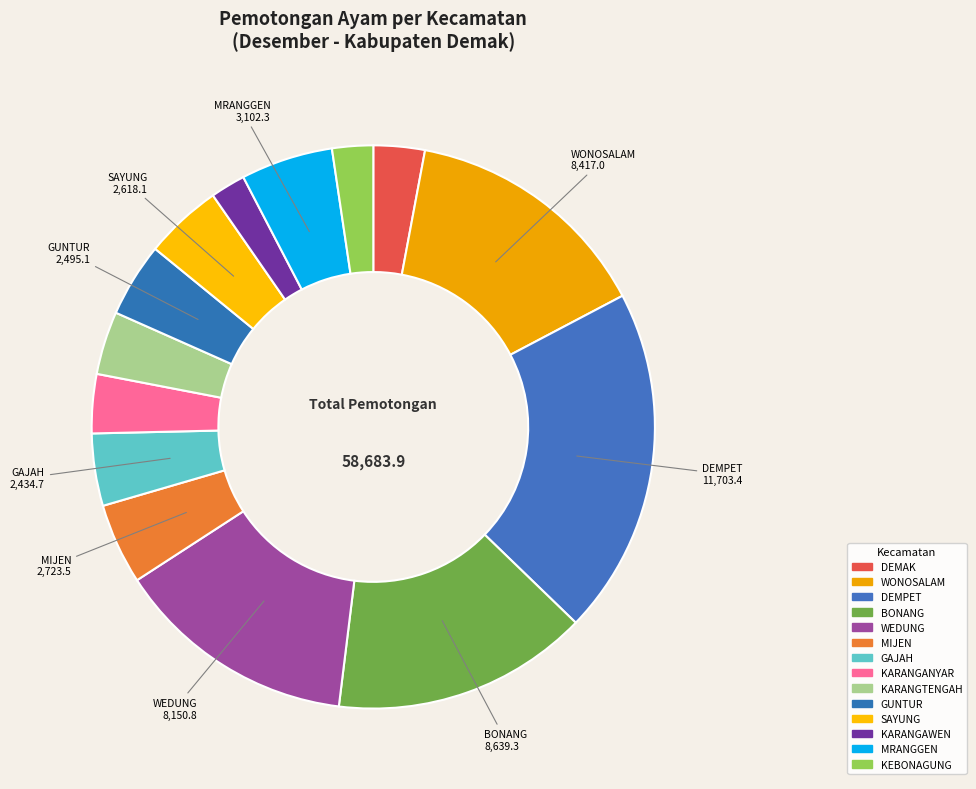

To the nearest percent, what percentage of the pie is GUNTUR?

4%